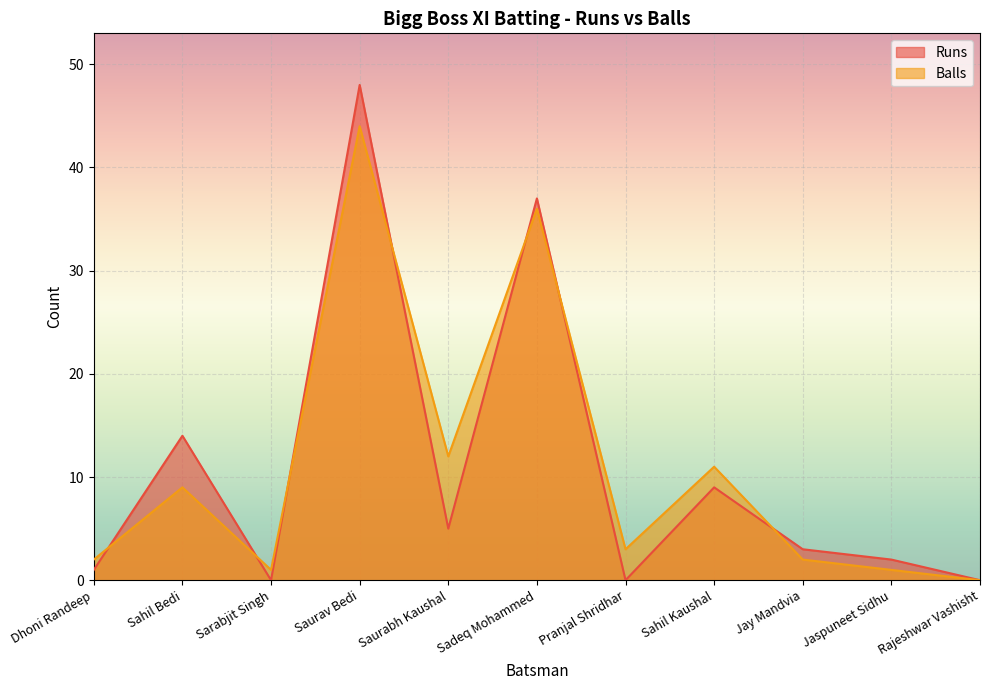

Reading left to right, extract all data points from this chart.

Runs: 1	14	0	48	5	37	0	9	3	2	0
Balls: 2	9	1	44	12	36	3	11	2	1	0